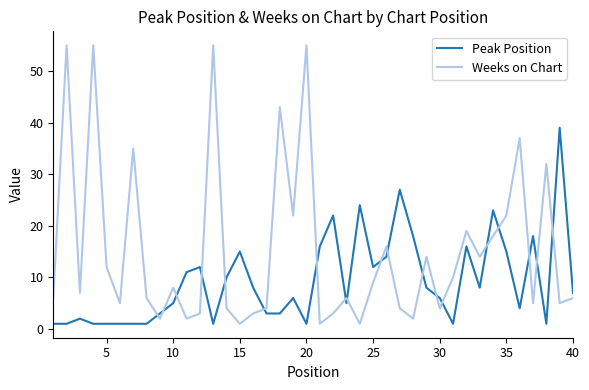

After their last crossing, which series has the higher values: Peak Position or Weeks on Chart?

Peak Position